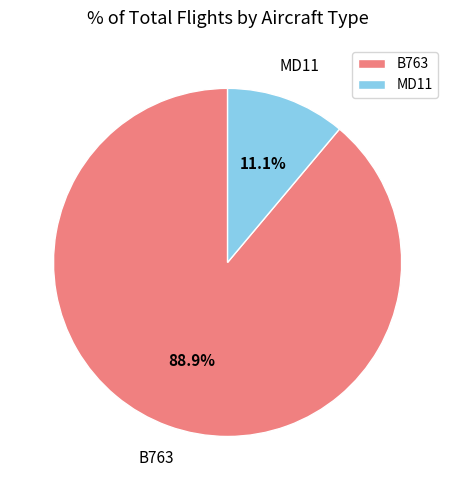

How much of the chart is everything except MD11?

88.9%